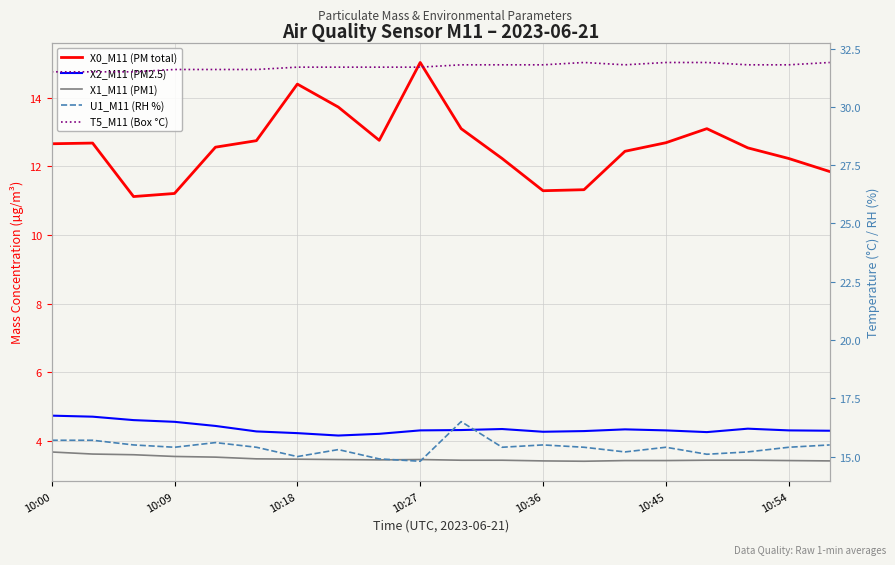

Reading right to left, extract all data points from this chart.

X0_M11 (PM total): 11.8	12.2	12.5	13.1	12.7	12.4	11.3	11.3	12.2	13.1	15.0	12.8	13.7	14.4	12.8	12.6	11.2	11.1	12.7	12.7
X2_M11 (PM2.5): 4.3	4.3	4.3	4.2	4.3	4.3	4.3	4.3	4.3	4.3	4.3	4.2	4.2	4.2	4.3	4.4	4.5	4.6	4.7	4.7
X1_M11 (PM1): 3.4	3.4	3.4	3.4	3.4	3.4	3.4	3.4	3.4	3.4	3.5	3.4	3.5	3.5	3.5	3.5	3.5	3.6	3.6	3.7
U1_M11 (RH %): 15.5	15.4	15.2	15.1	15.4	15.2	15.4	15.5	15.4	16.5	14.8	14.9	15.3	15.0	15.4	15.6	15.4	15.5	15.7	15.7
T5_M11 (Box °C): 31.9	31.8	31.8	31.9	31.9	31.8	31.9	31.8	31.8	31.8	31.7	31.7	31.7	31.7	31.6	31.6	31.6	31.5	31.5	31.5